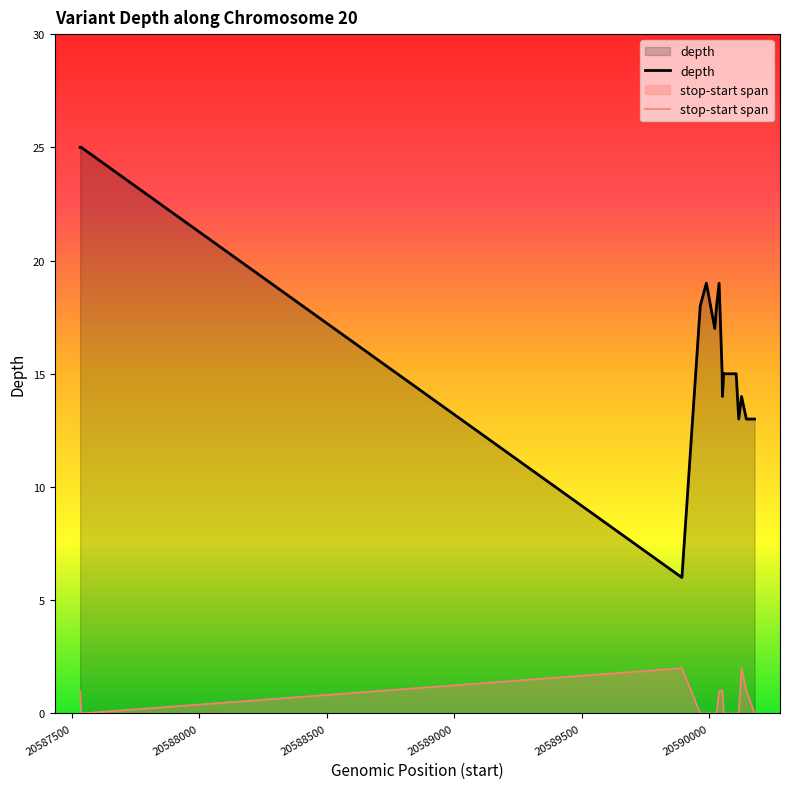

Which series has the widest spread of values?

depth